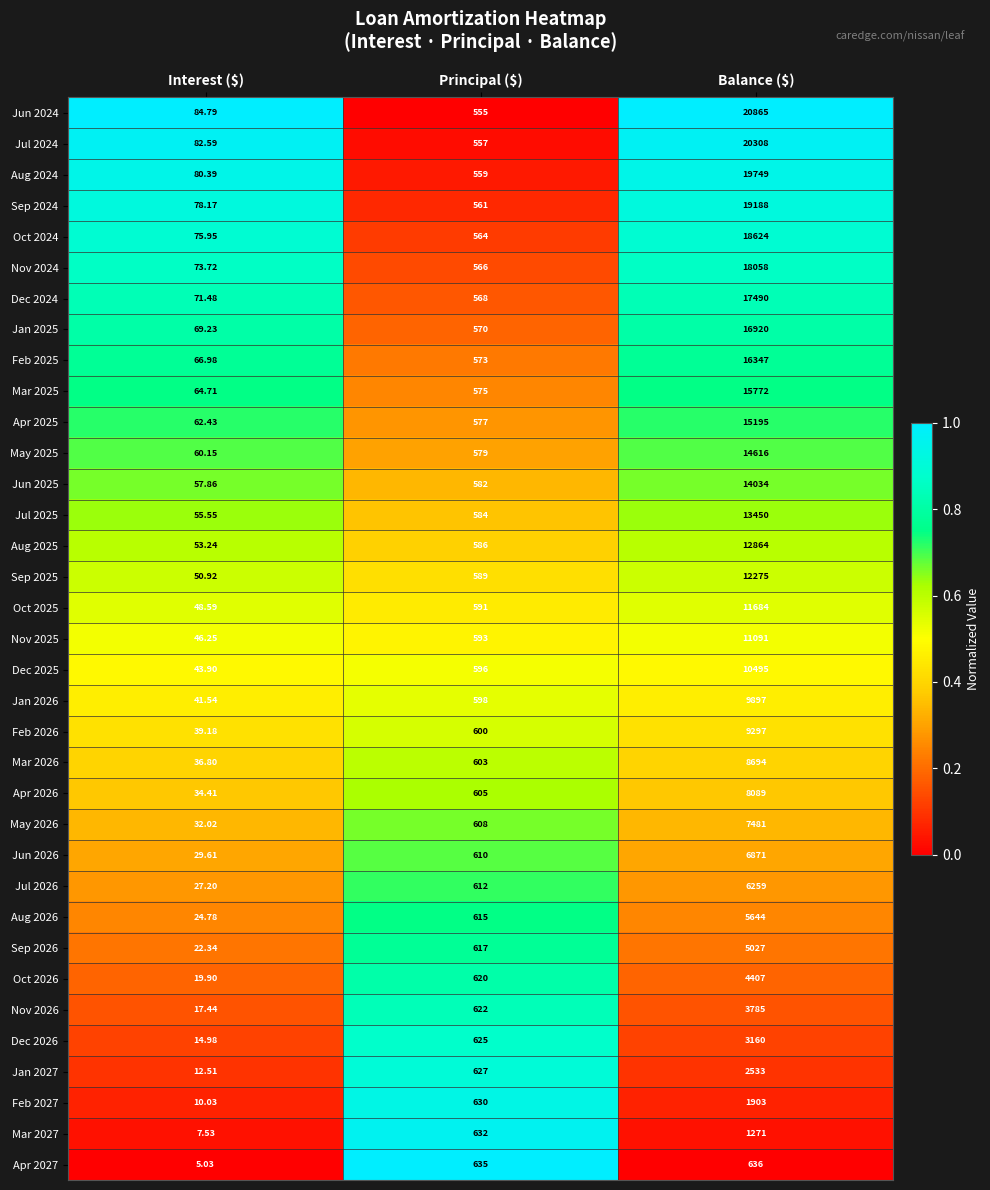

Between Interest ($) and Balance ($), which series saw the biggest shift?

Jun 2024